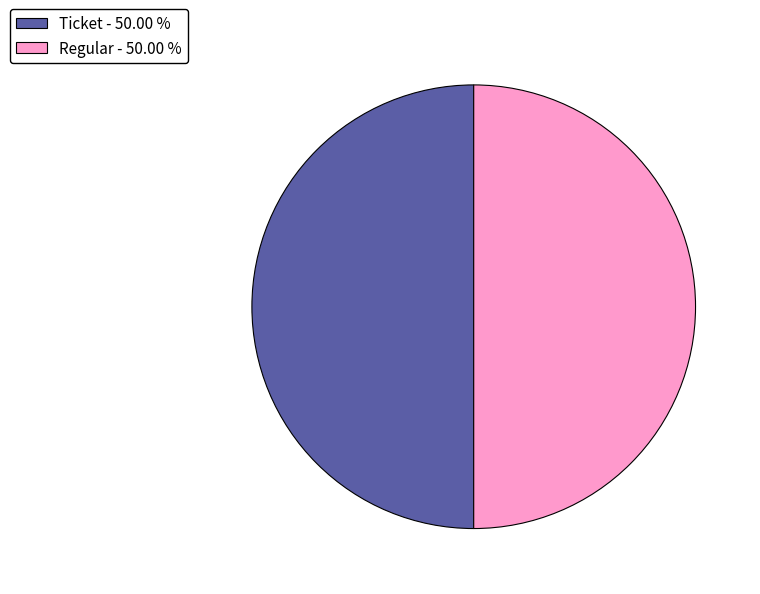

How many slices are in this pie chart?

2